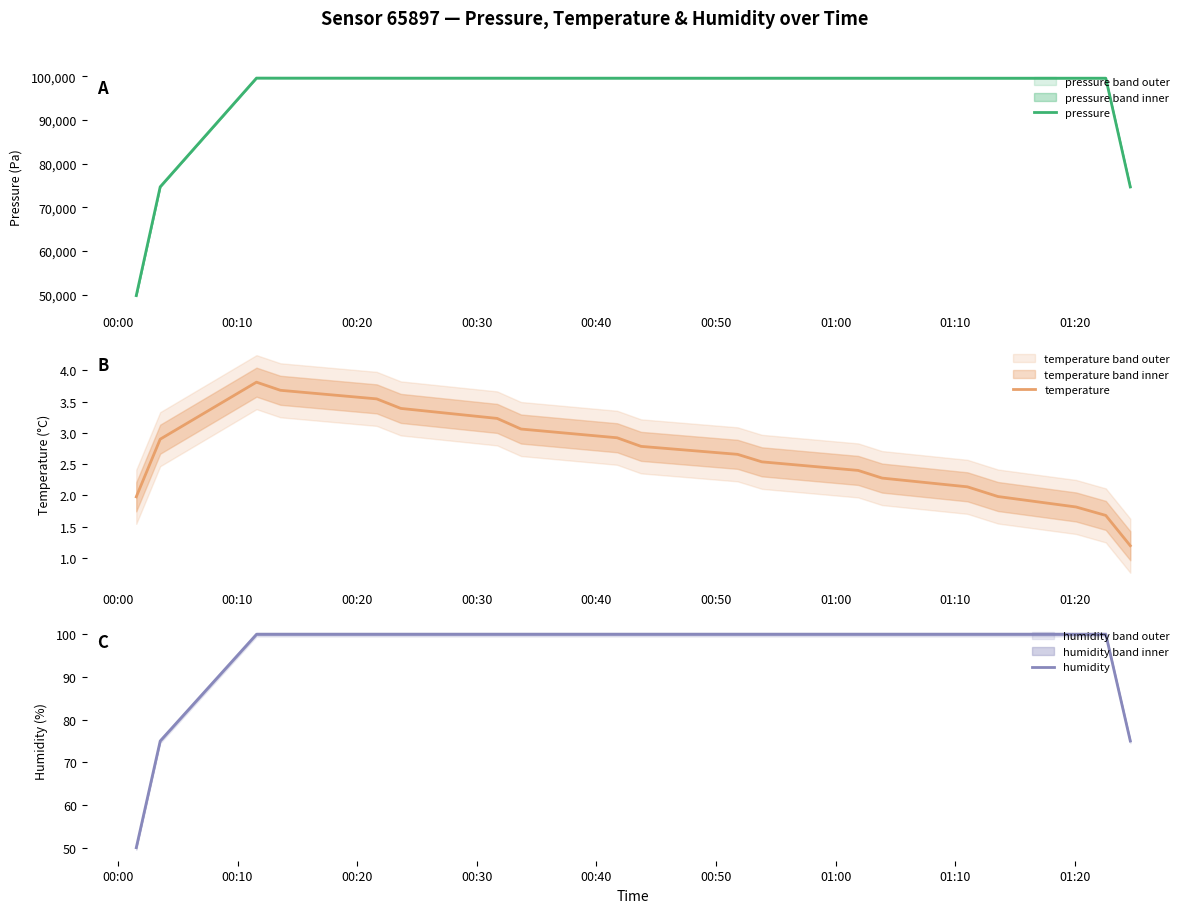

What is the maximum value for pressure?

99613.5